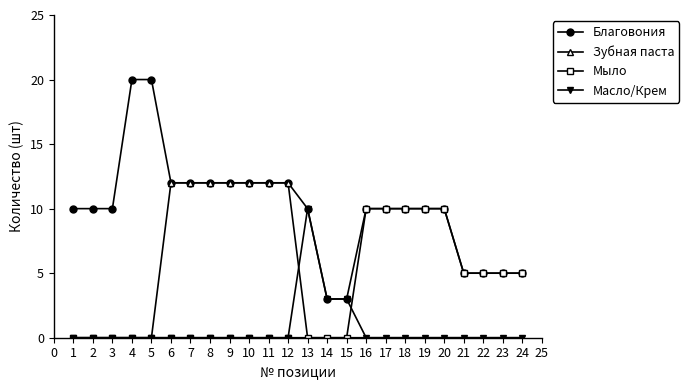

True or false: Мыло has a value of 10 at 17.

True